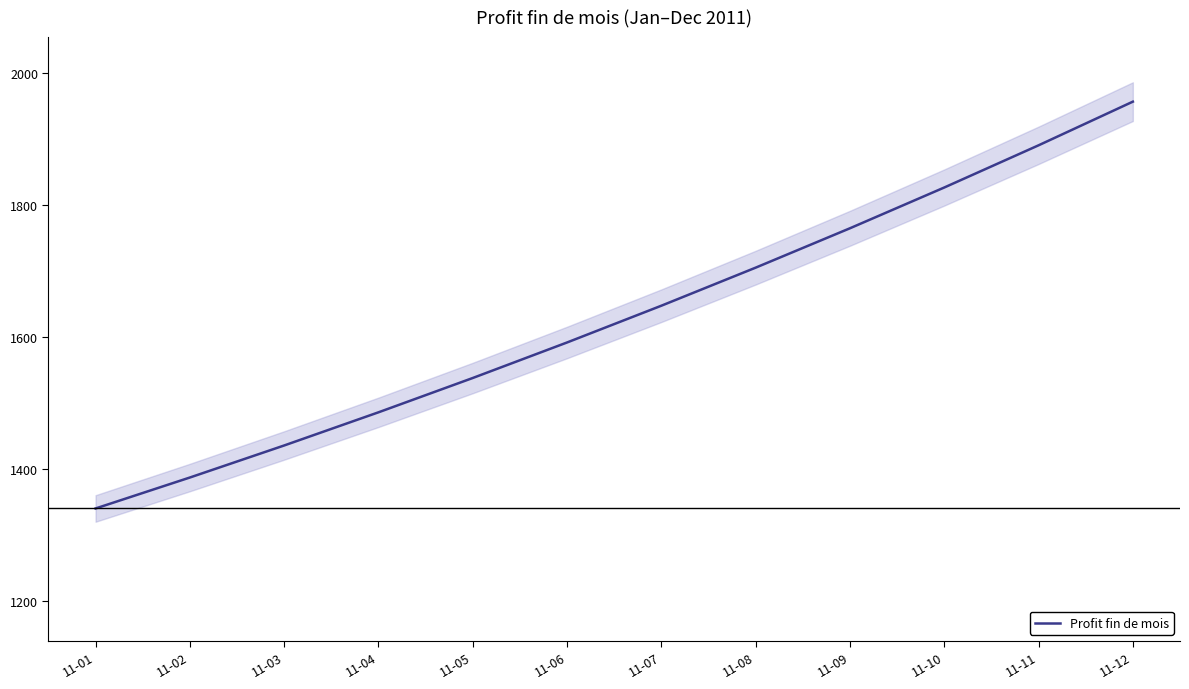

Which category has the lowest value across all series?

11-01